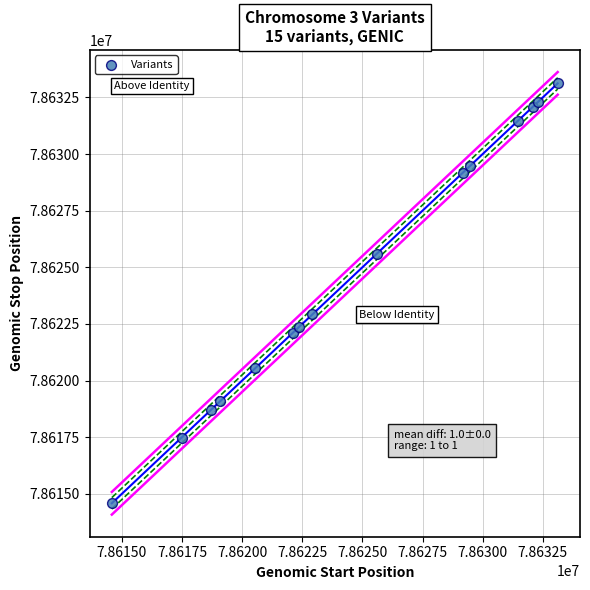

What Y value in the scatter plot is closest to 78623850?

78622920